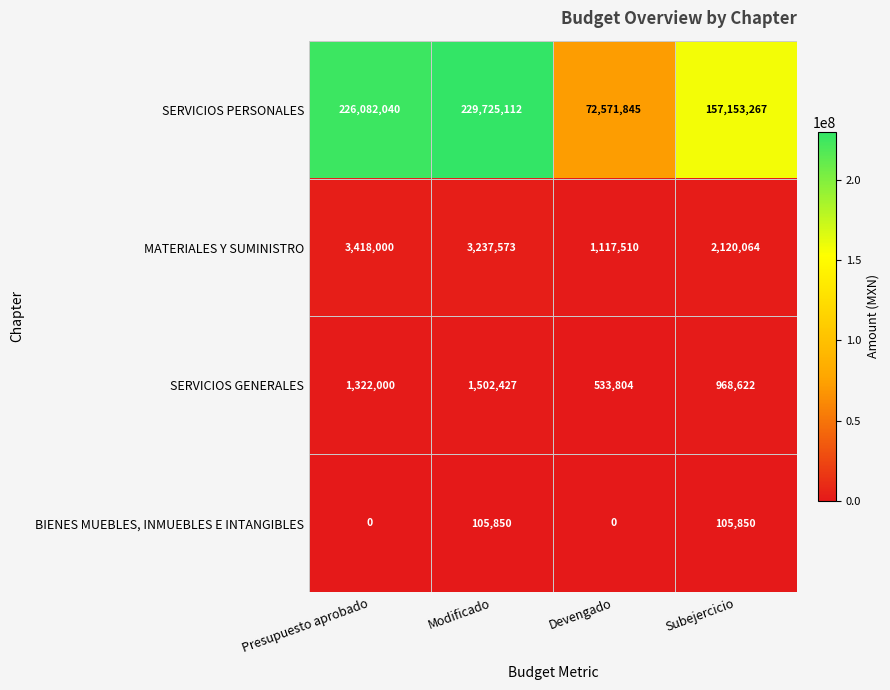

True or false: SERVICIOS GENERALES has a value of 884377 at Modificado.

False